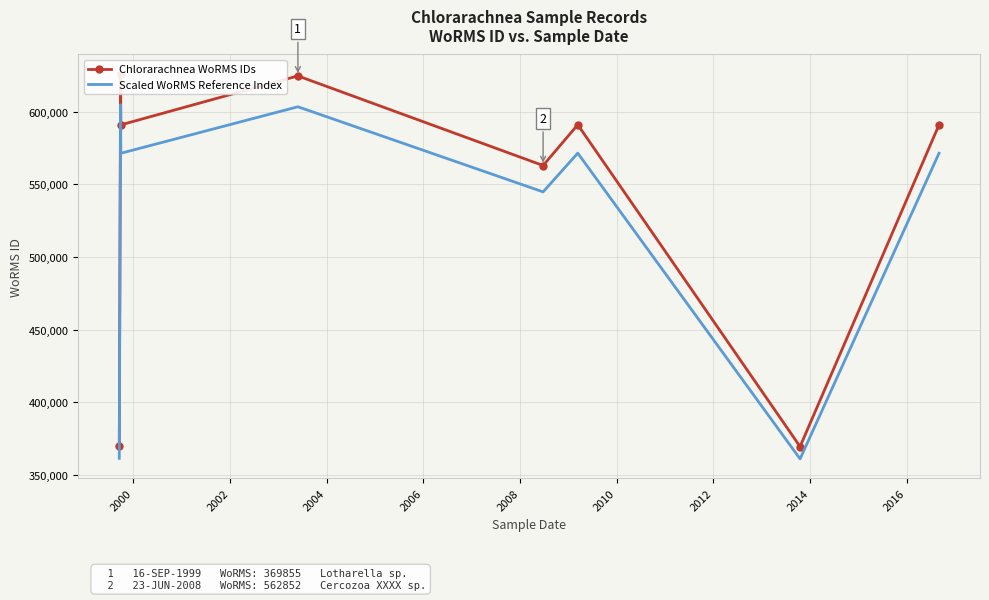

What are all the series names shown in the legend?

Chlorarachnea WoRMS IDs, Scaled WoRMS Reference Index